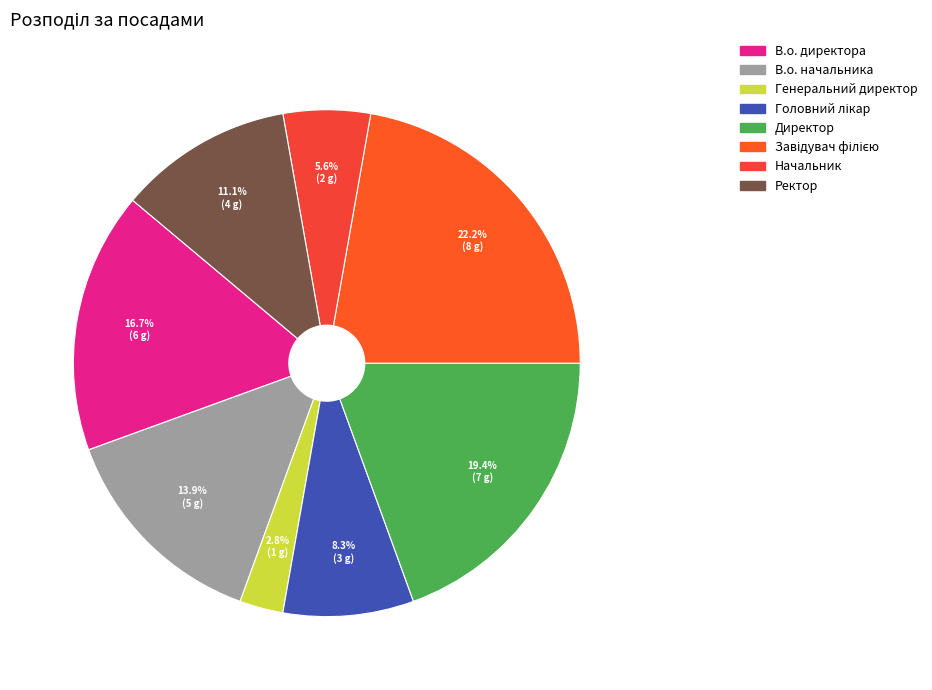

Count the number of slices in the pie.

8